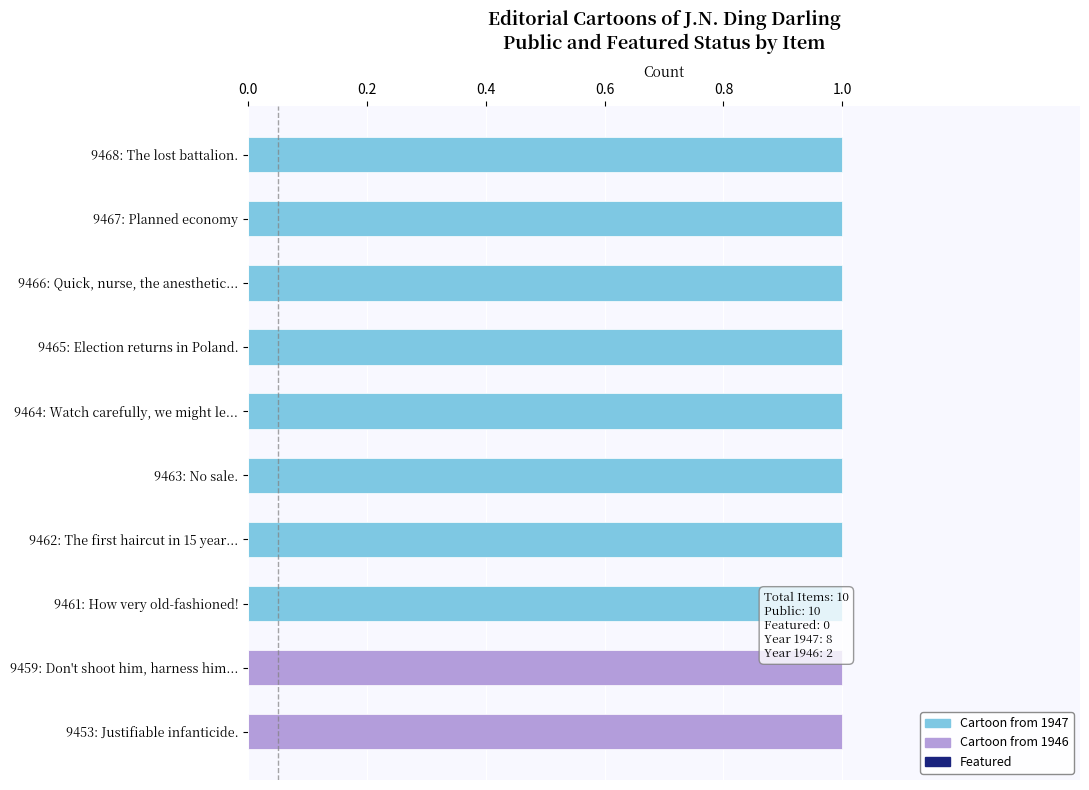

What position from the left is Don't shoot him, harness him.?

9